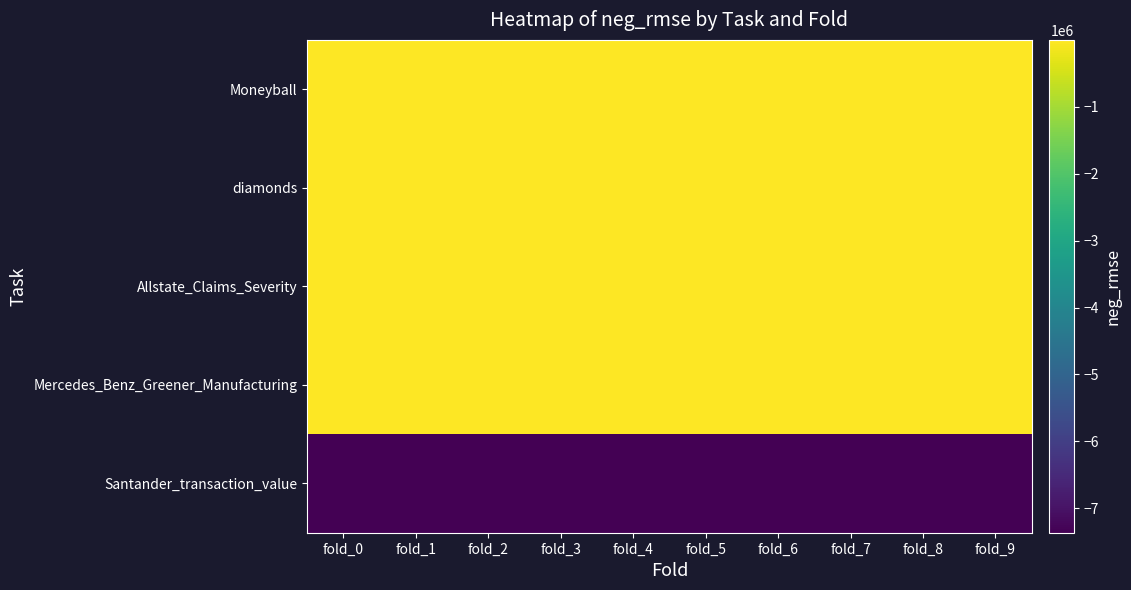

At which category does the chart reach its peak across all series?

fold_1